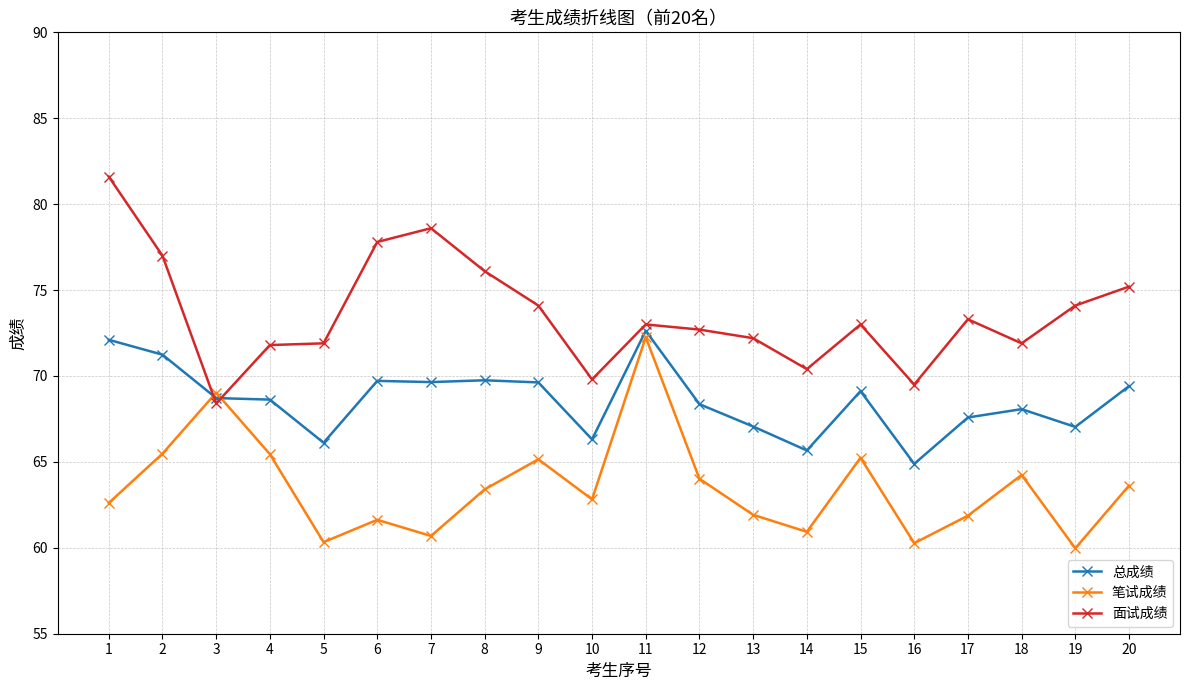

What is the difference between the second highest and minimum values in the 面试成绩 series?

10.2